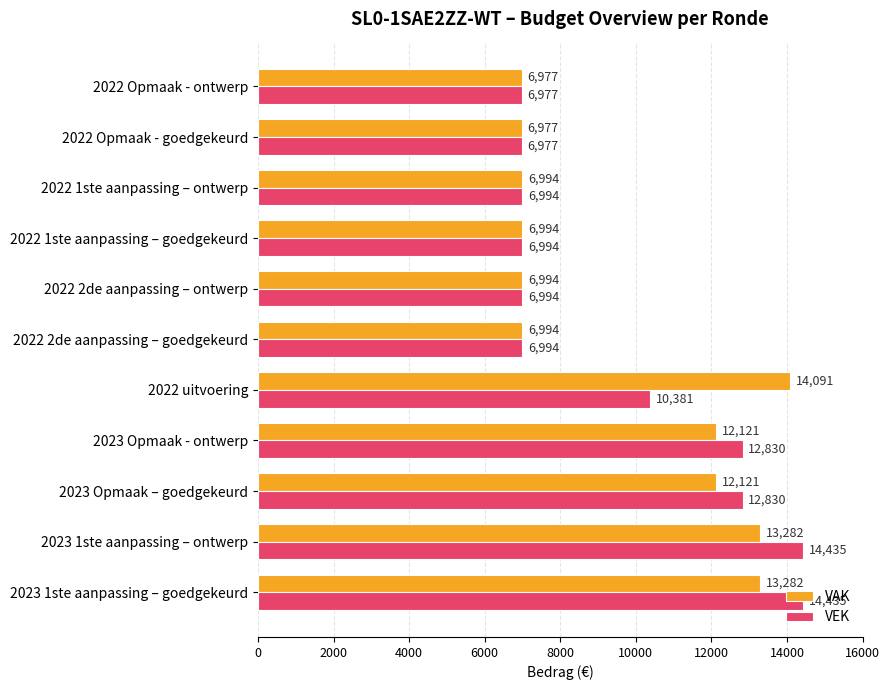

The VEK series shows 6994 at 2022 1ste aanpassing – ontwerp. True or false?

True